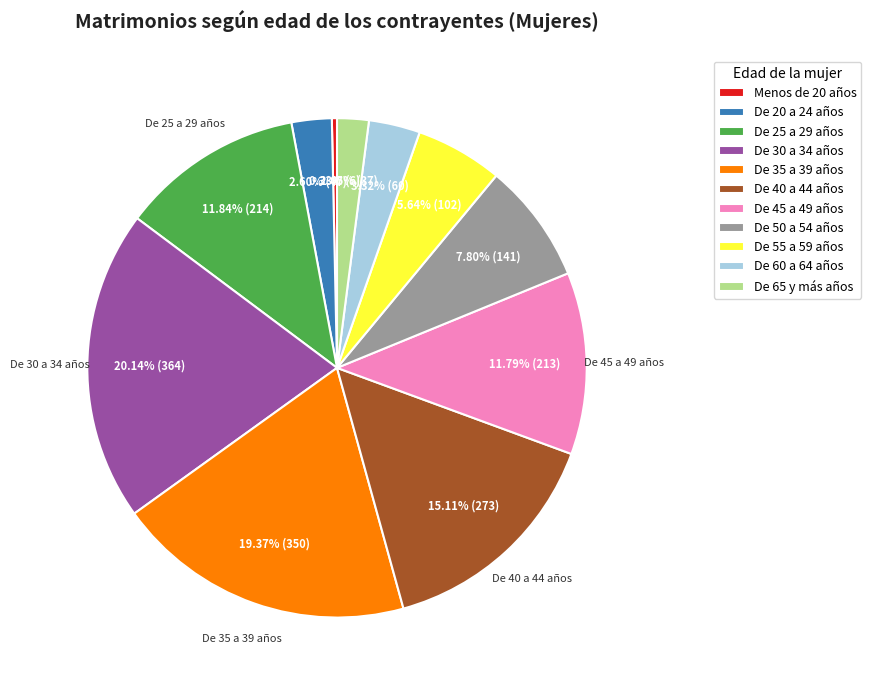

How many segments does this pie chart have?

11